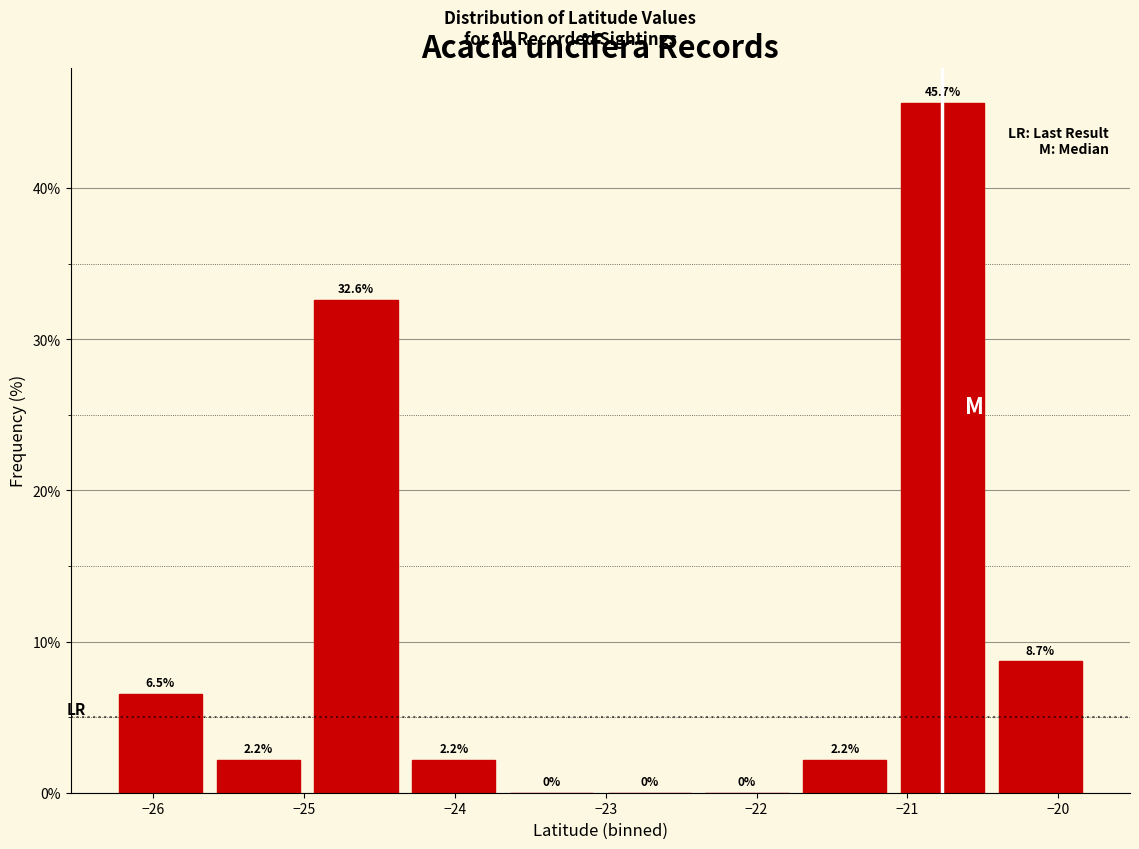

What is the height of the bar covering -20.4 to -19.8 on the x-axis? The bar edges are not printed on the chart, so give them approximately, as read against the axis.

8.7